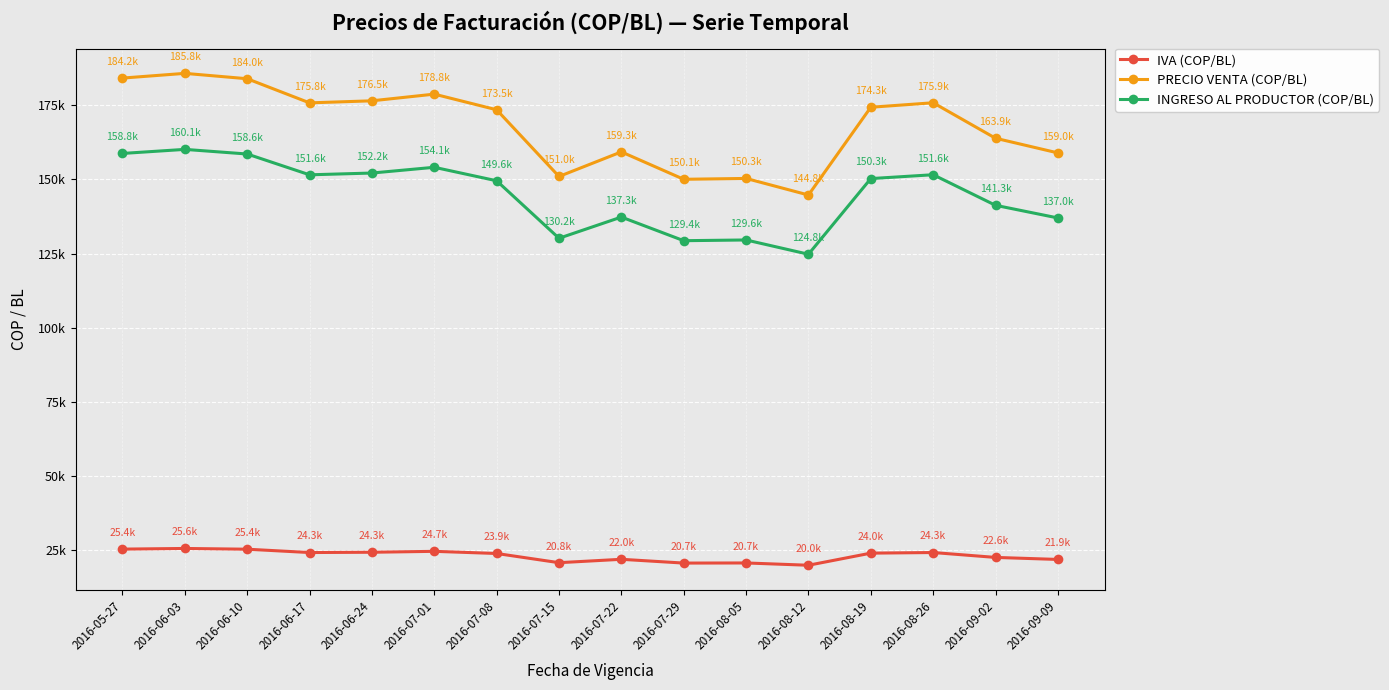

At how many categories does at least one series exceed 67077?

16